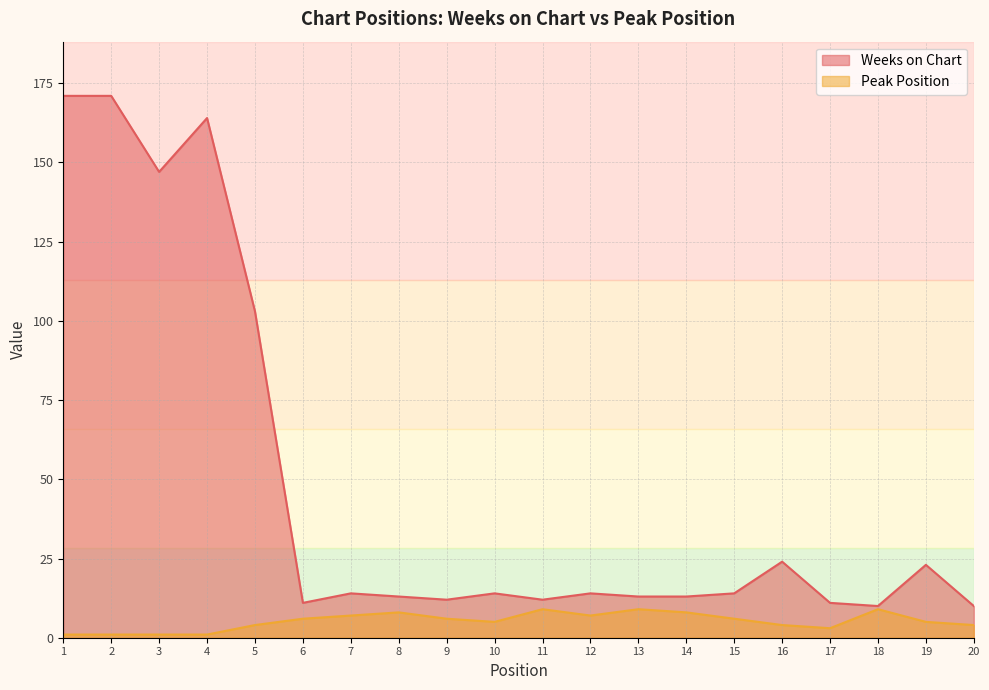

Is the value of Weeks on Chart at 13 greater than the value of Peak Position at 17?

Yes